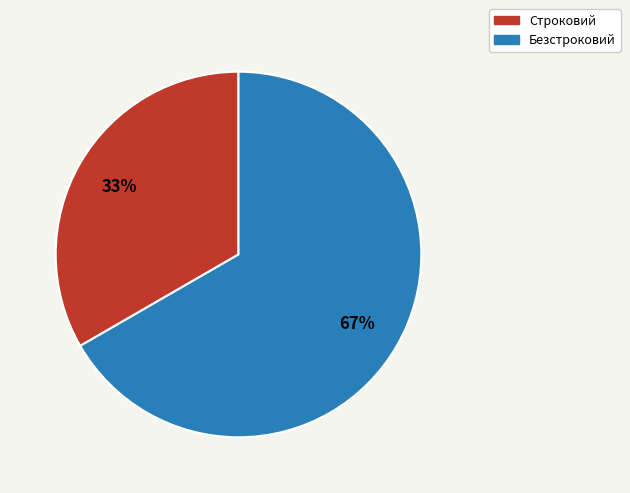

Is it true that Безстроковий is 73% of the pie?

False